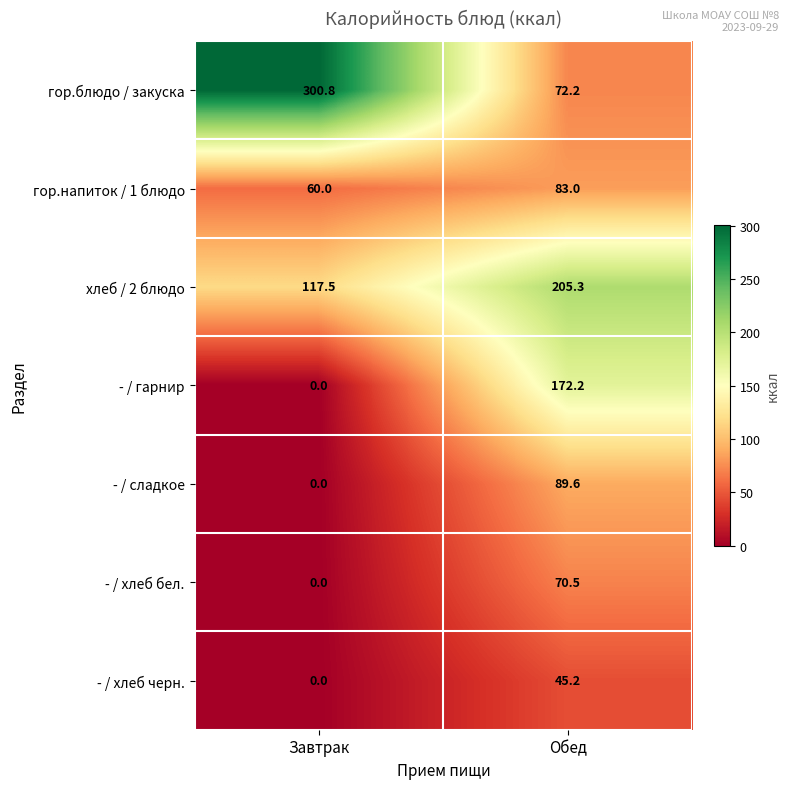

The гор.блюдо / закуска series shows 106.0 at Обед. True or false?

False